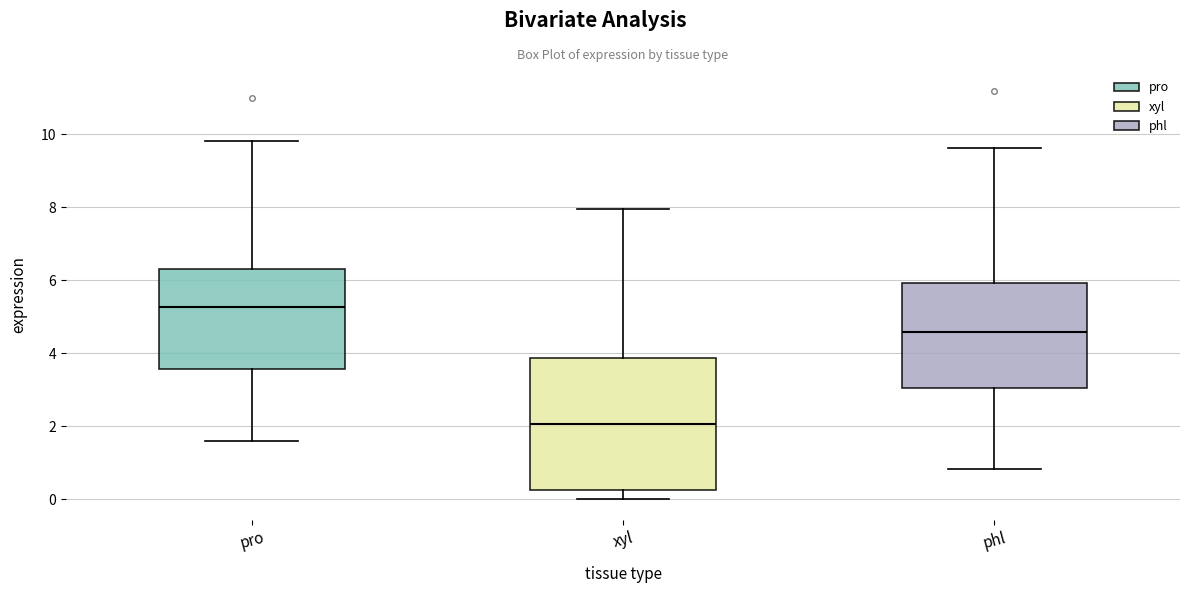

Reading left to right, read every box against the y-axis: the position of its median line, the range the box covers, and the ends of its whiskers. The values are not printed on the chart, so give them approximately, as read against the axis.

pro: median 5.2, box 3.6 to 6.4, whiskers 1.6 to 9.8
xyl: median 2.0, box 0.2 to 3.8, whiskers 0.0 to 8.0
phl: median 4.6, box 3.0 to 6.0, whiskers 0.8 to 9.6